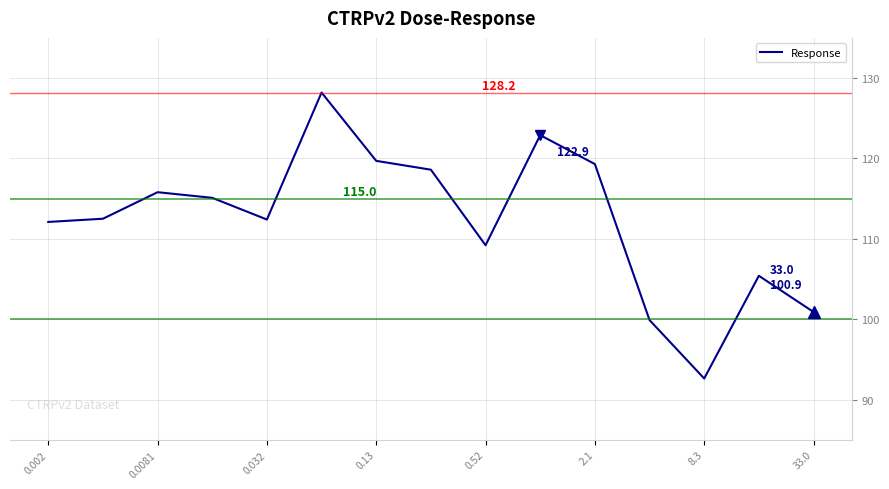

What is the average value?

112.3